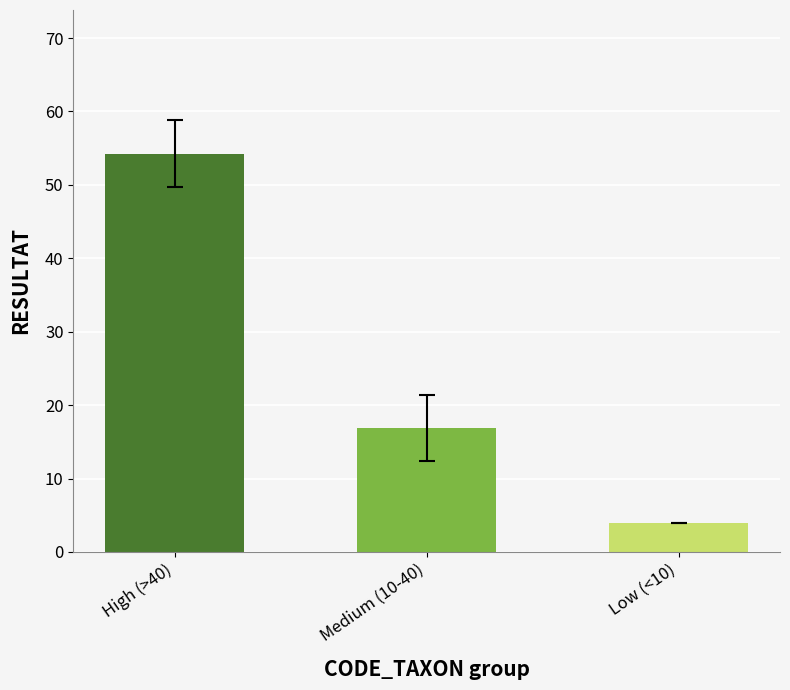

What value does the data have at Low (<10)?

4.0